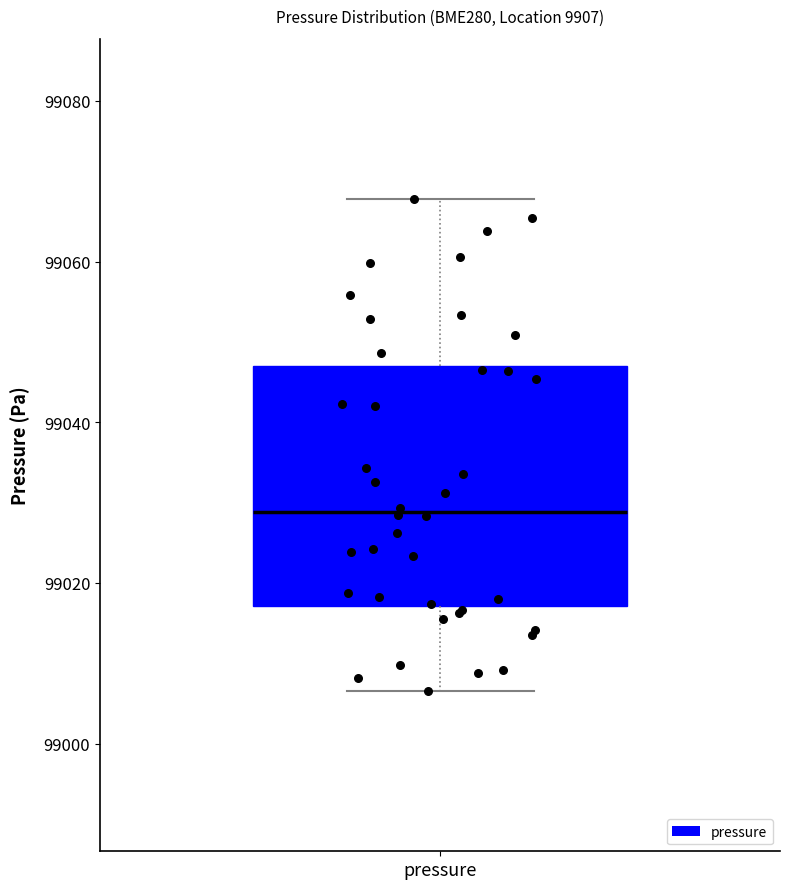

Where is the upper edge of the box for pressure on the y-axis? The values are not printed on the chart, so give them approximately, as read against the axis.

99046